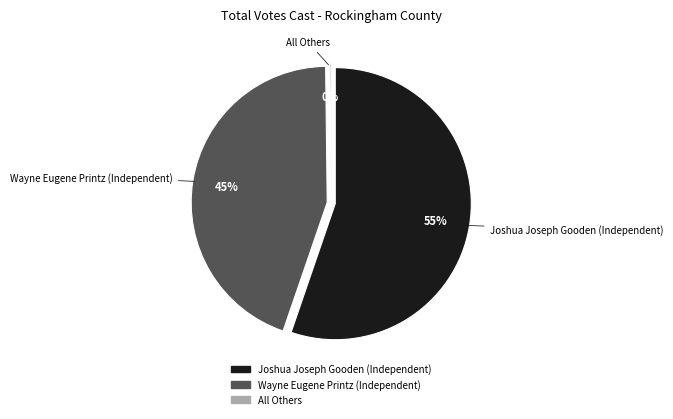

How many segments does this pie chart have?

3